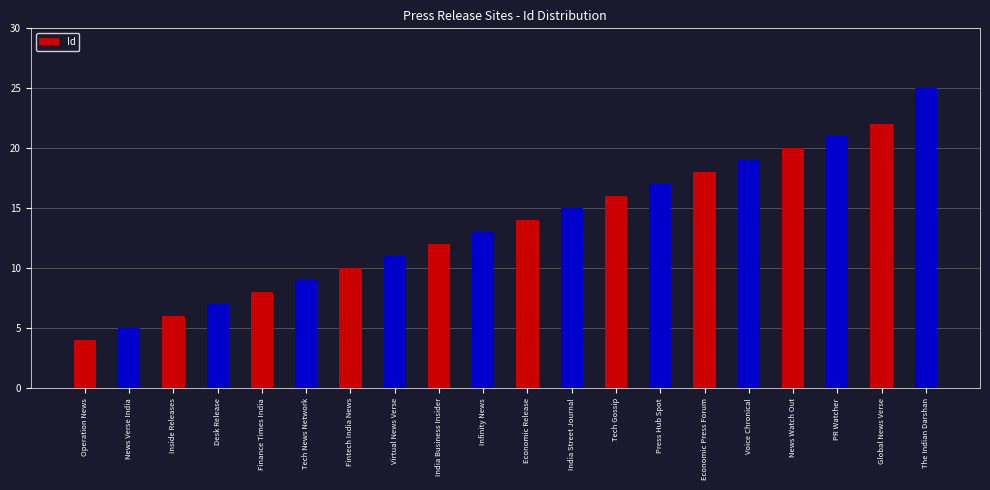

What is the approximate value at Operation News?

4